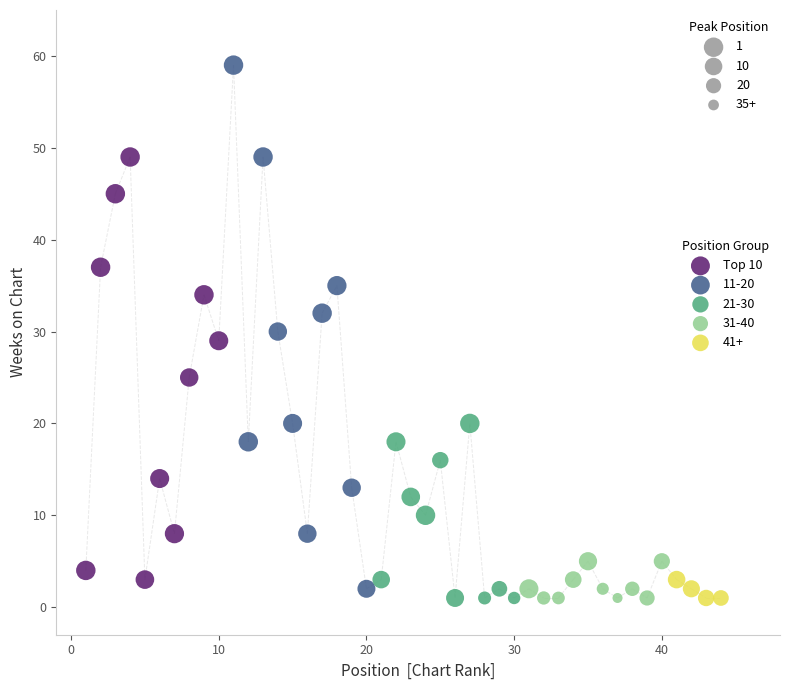

Which series contains the highest Y value?

11-20